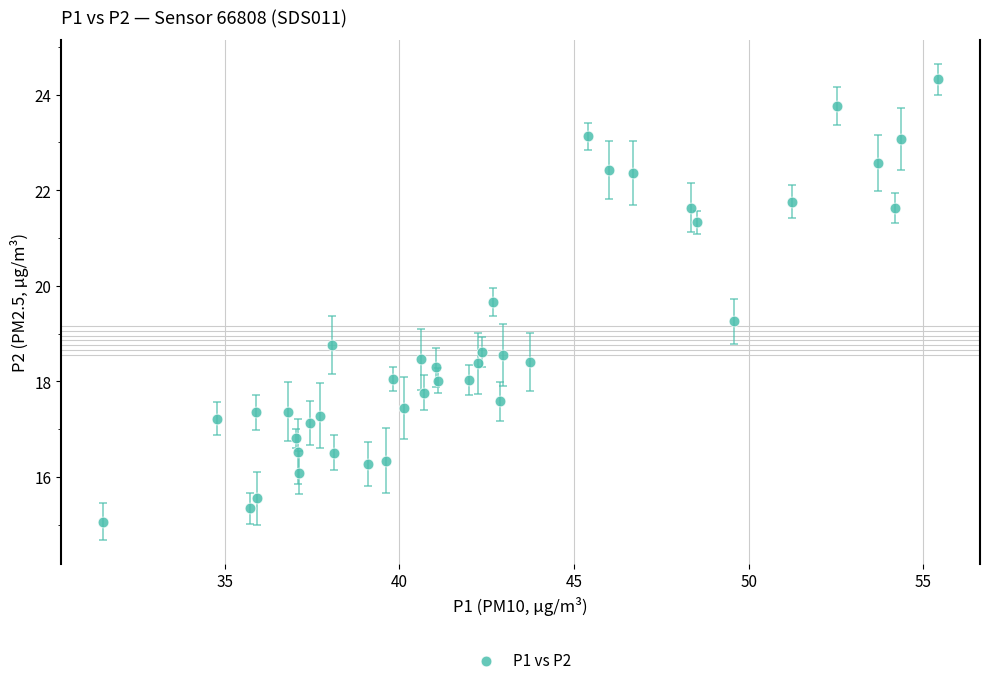

What is the range of X values (max minus min)?

23.9